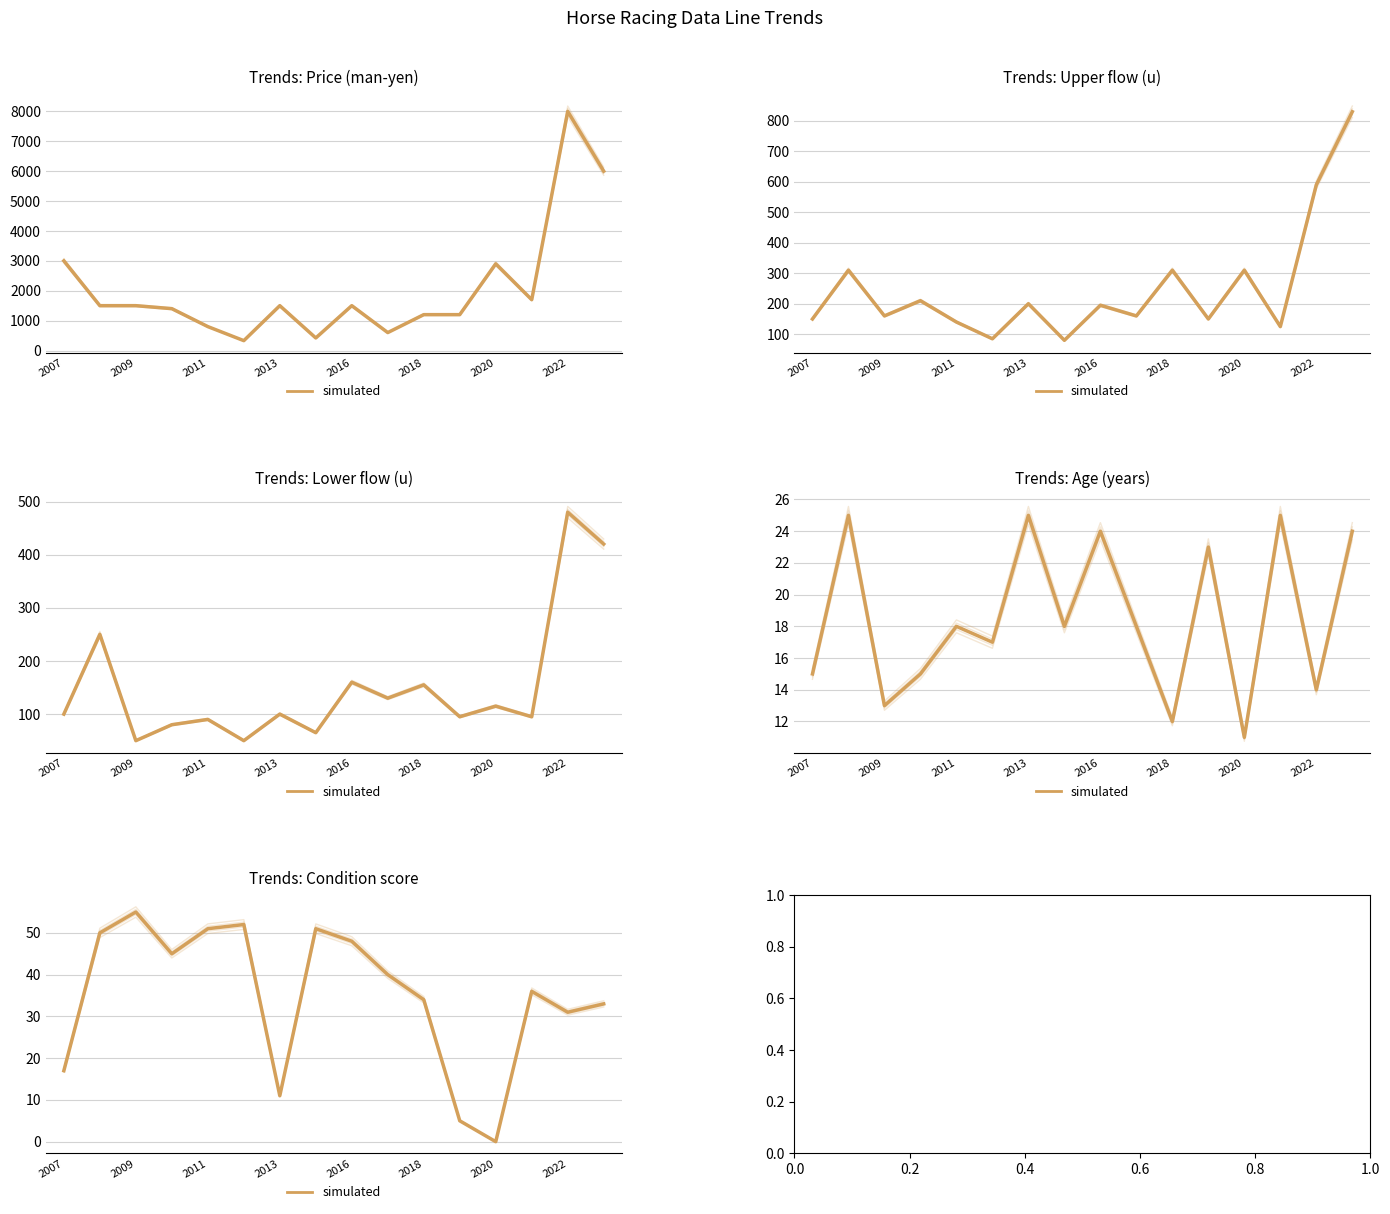

Count the number of categories in the chart.

16